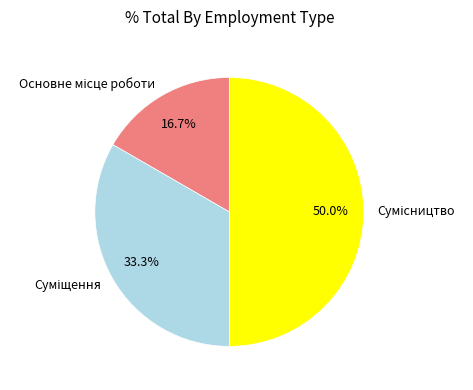

Which slice is the largest?

Сумісництво